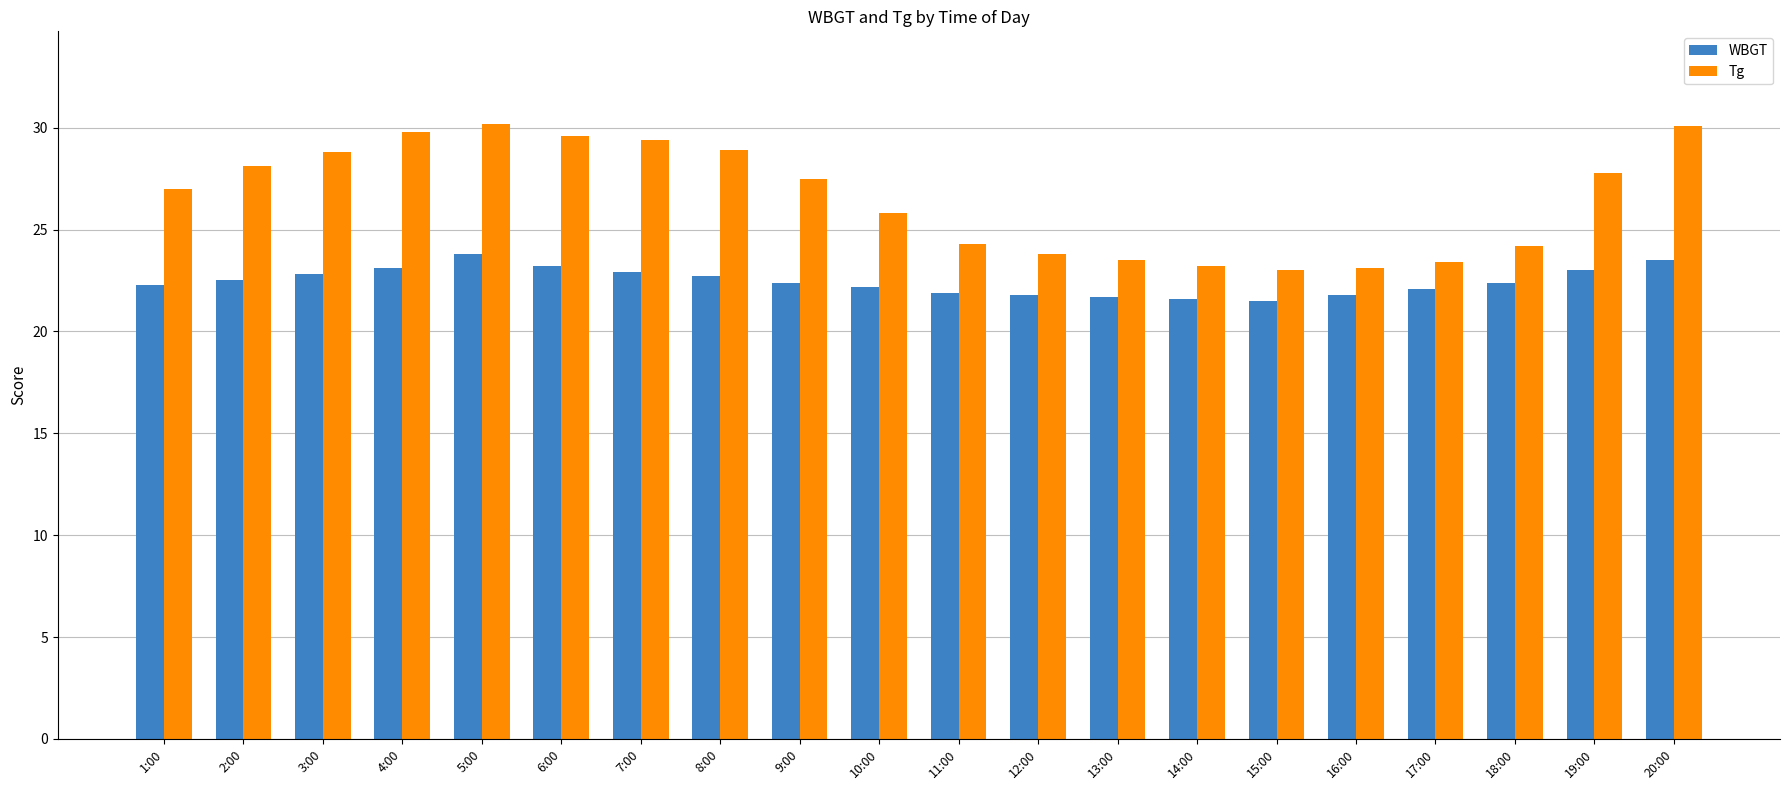

Rank the series by their maximum value, from highest to lowest.

Tg, WBGT